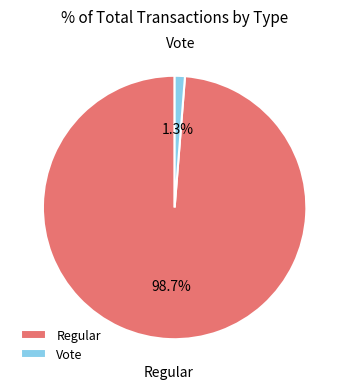

Which slice represents more than half of the pie?

Regular